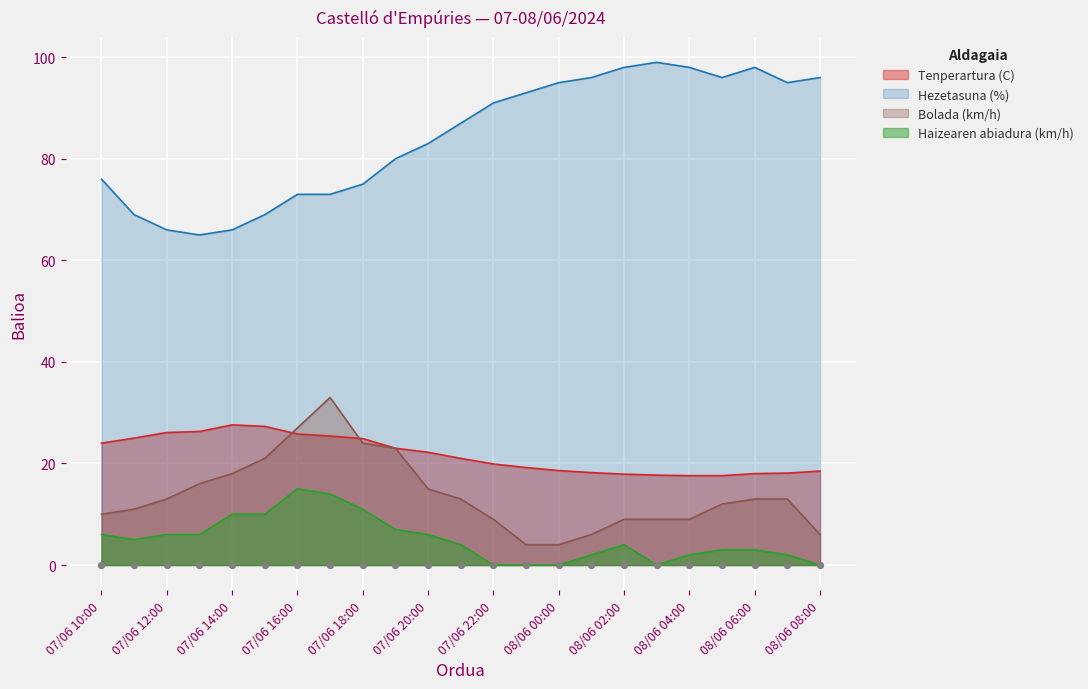

What are all the series names shown in the legend?

Tenperartura (C), Haizearen abiadura (km/h), Hezetasuna (%), Bolada (km/h)